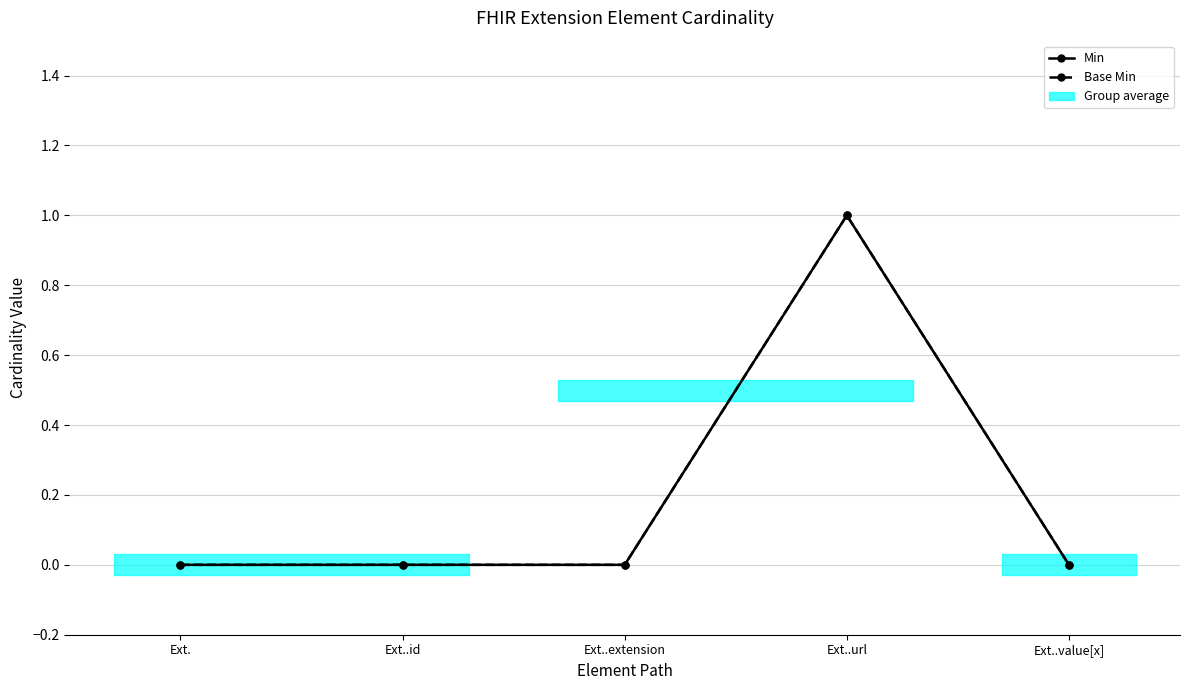

True or false: Base Min and Min intersect in this chart.

False